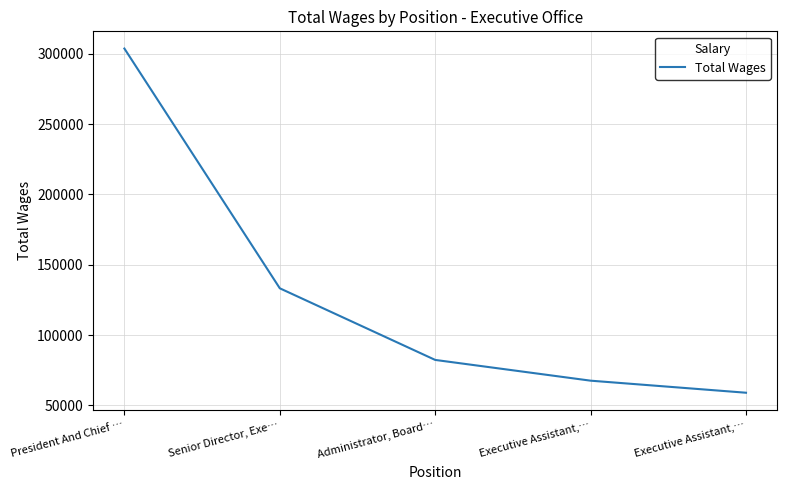

Is it true that the value at President And Chief … is 303680?

True